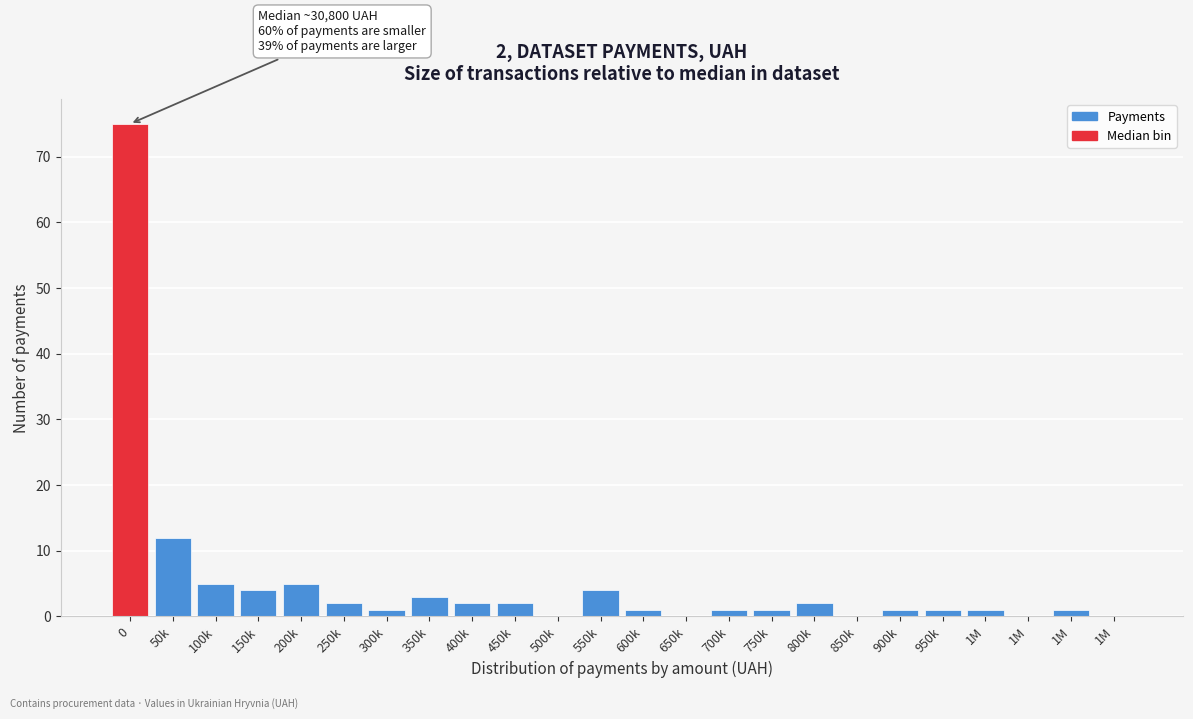

How many data points does each series have?

24